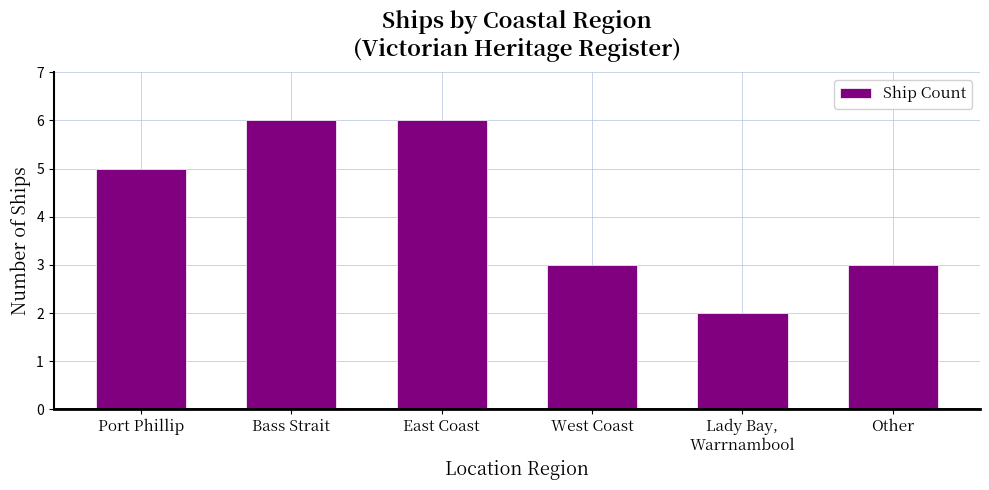

What is the difference between the maximum and minimum values?

4